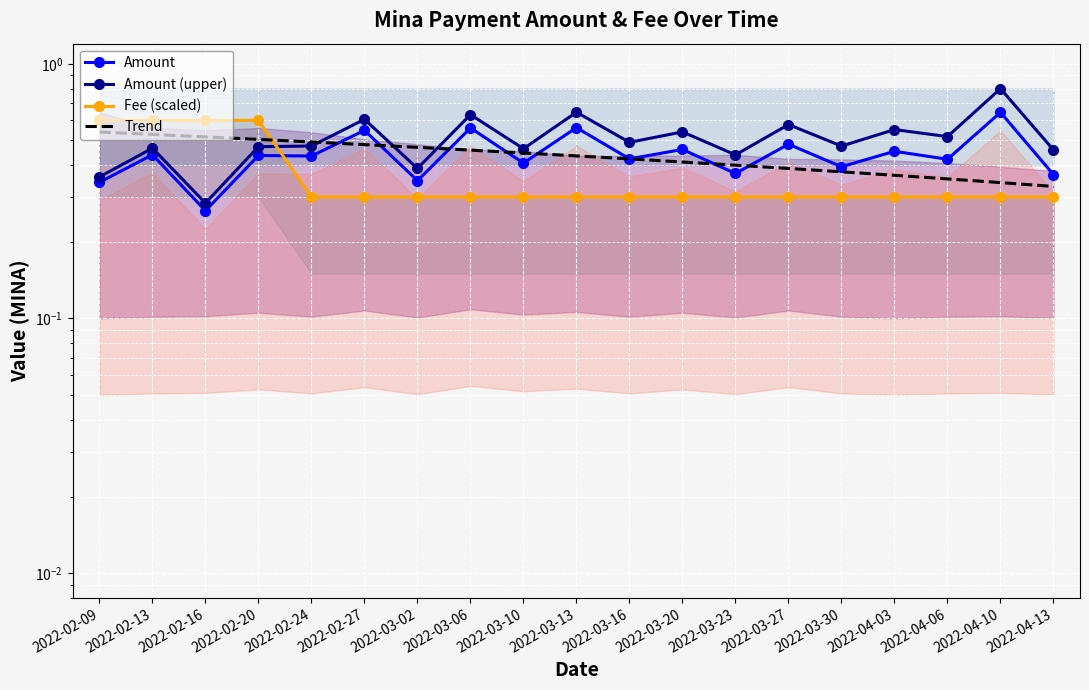

Count the Fee (scaled) values in the range 0 to 1.

19